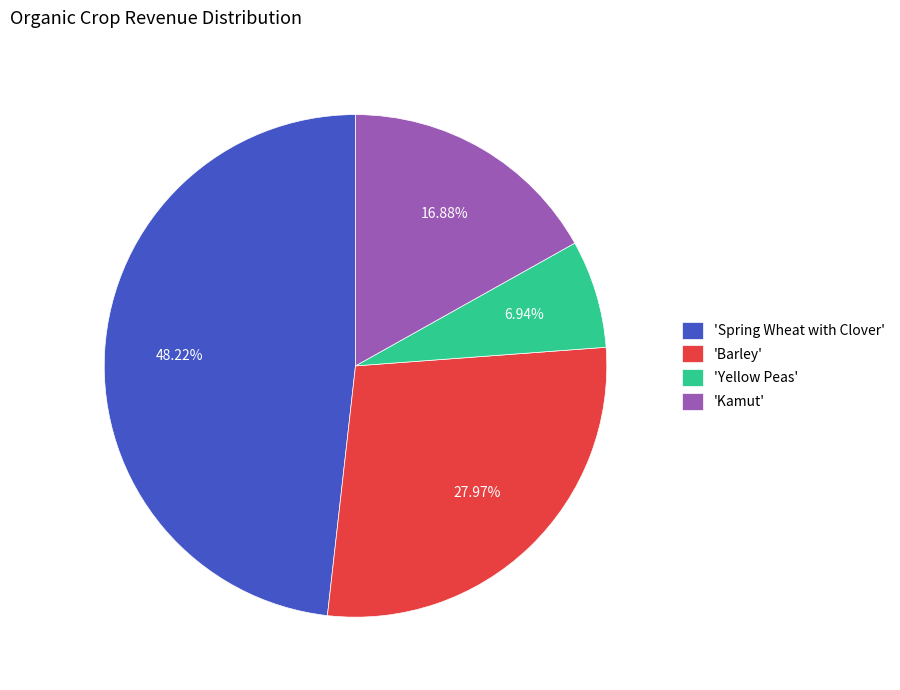

Which category has the biggest portion of the pie?

'Spring Wheat with Clover'